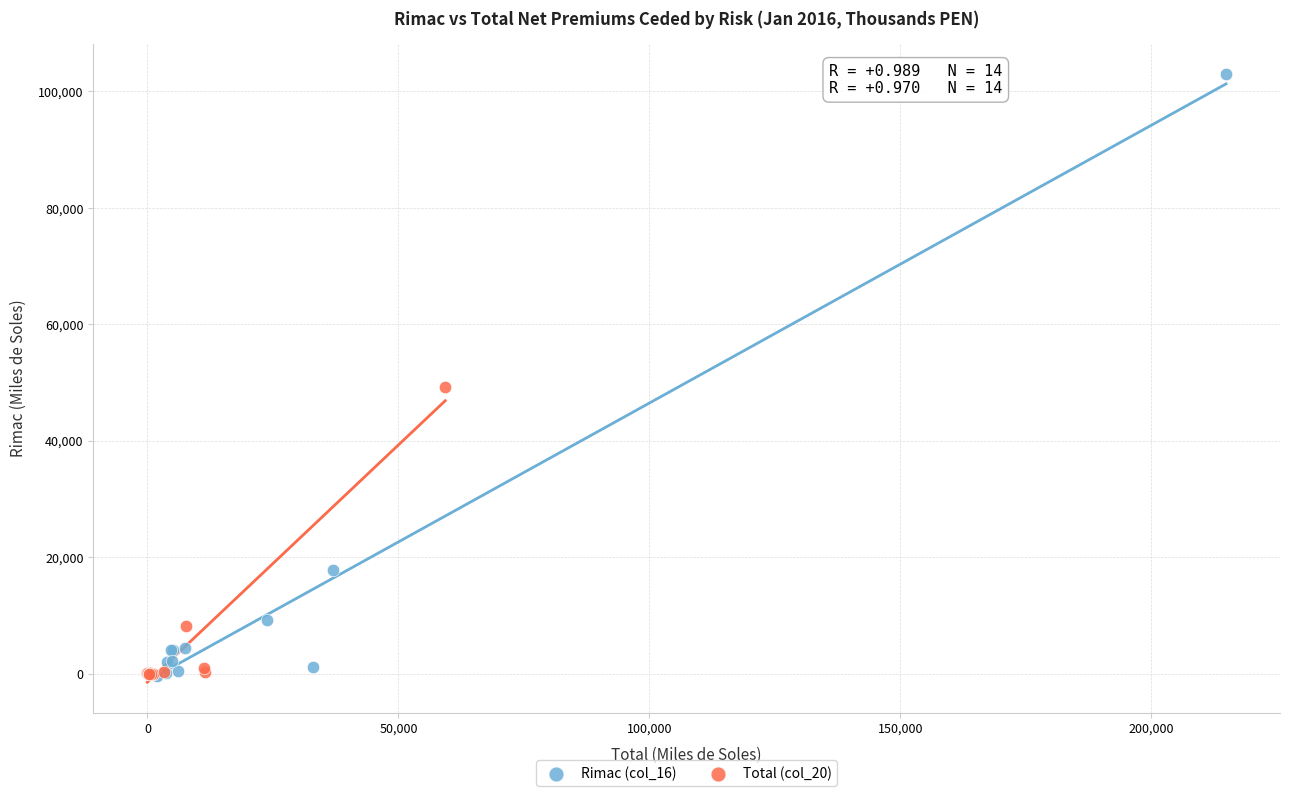

Which series reaches the maximum Y coordinate?

Rimac (col_16)